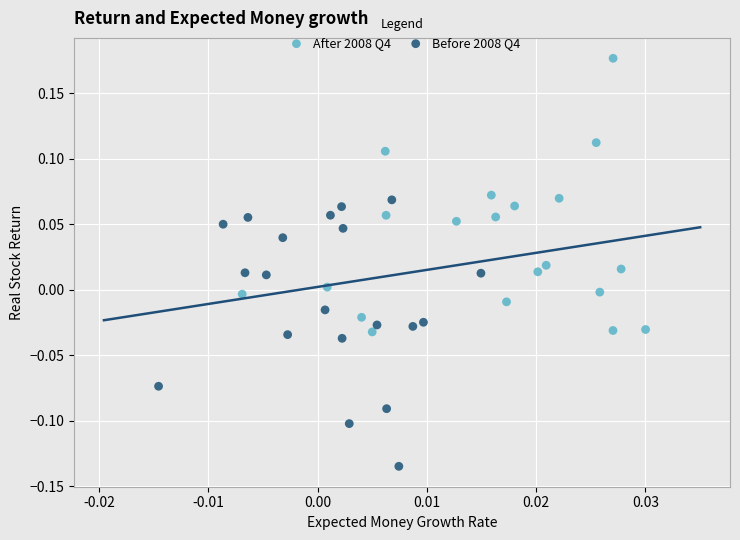

Which series reaches the minimum Y coordinate?

Before 2008 Q4